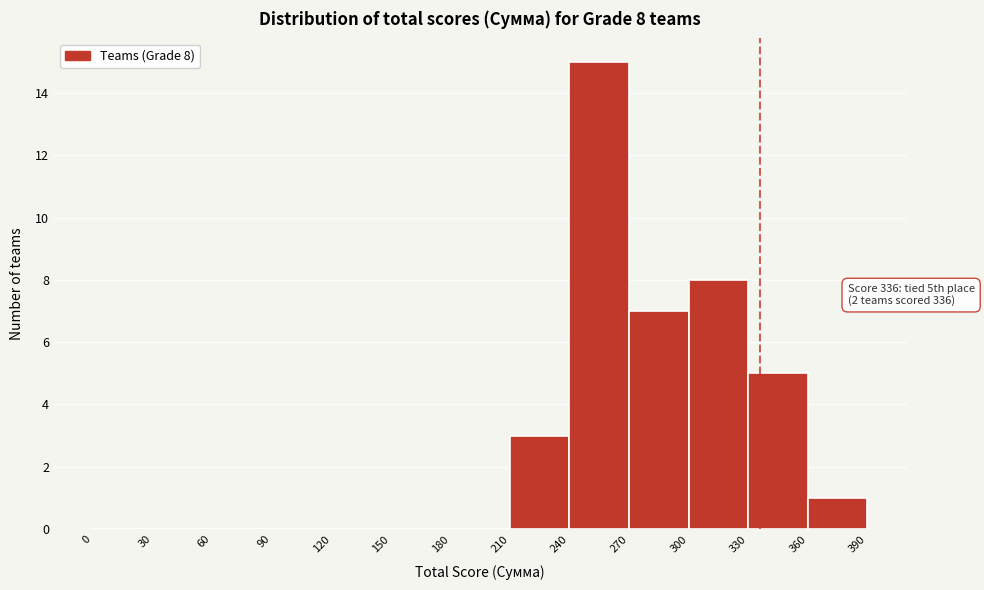

Over which range of the x-axis is the bar tallest?

240 to 270